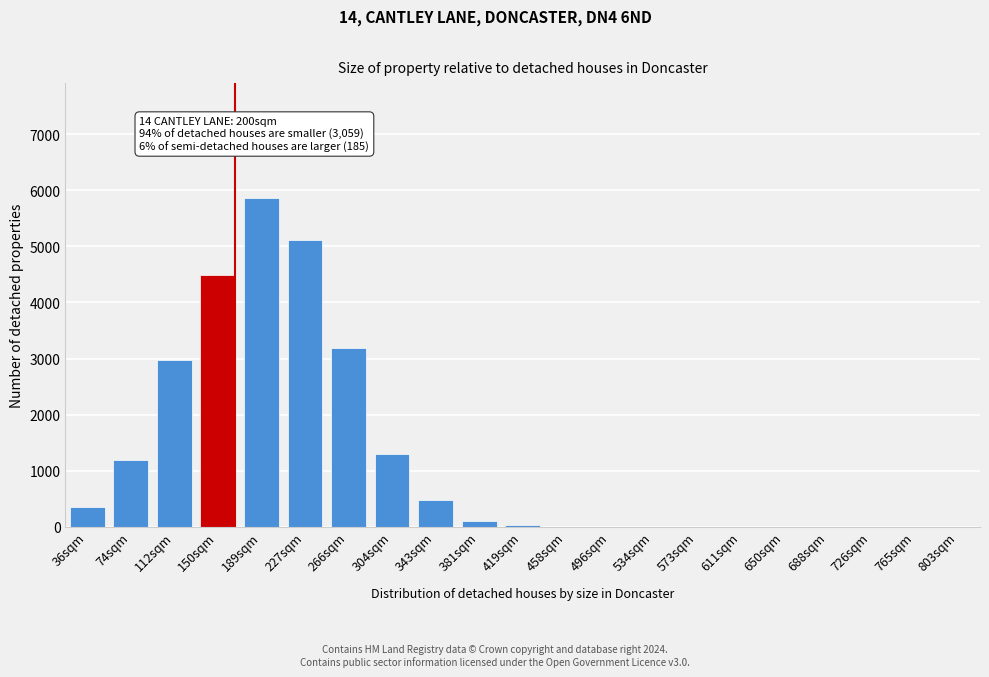

What is the sum of all values?

25049